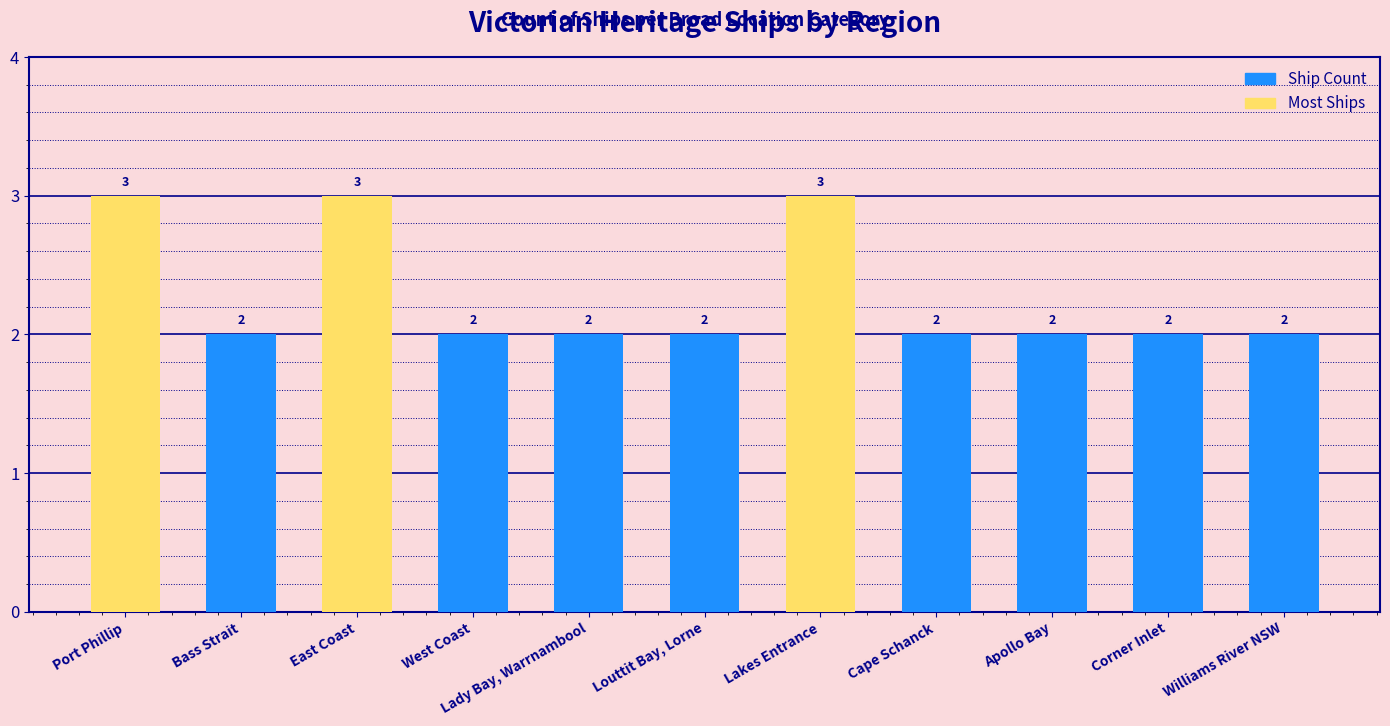

Approximately how many times larger is the value at Louttit Bay, Lorne compared to West Coast?

1.0